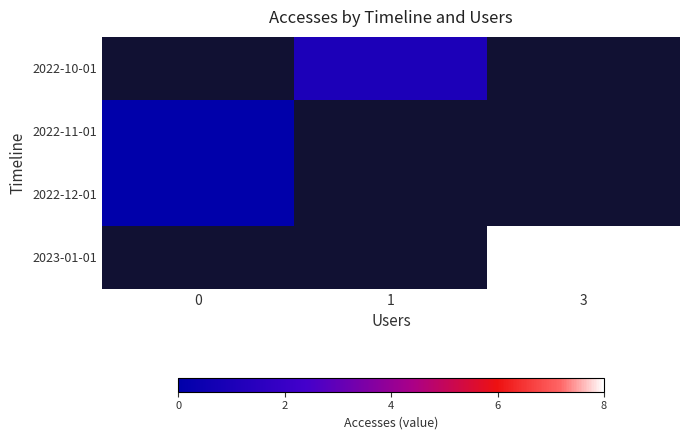

Between 0 and 1, which is larger?

1